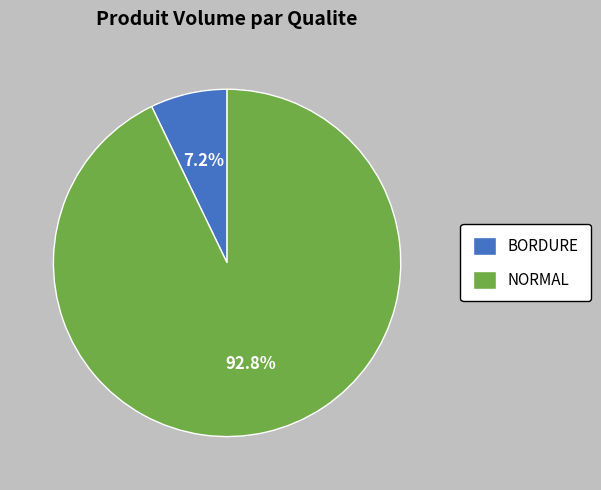

How many segments does this pie chart have?

2